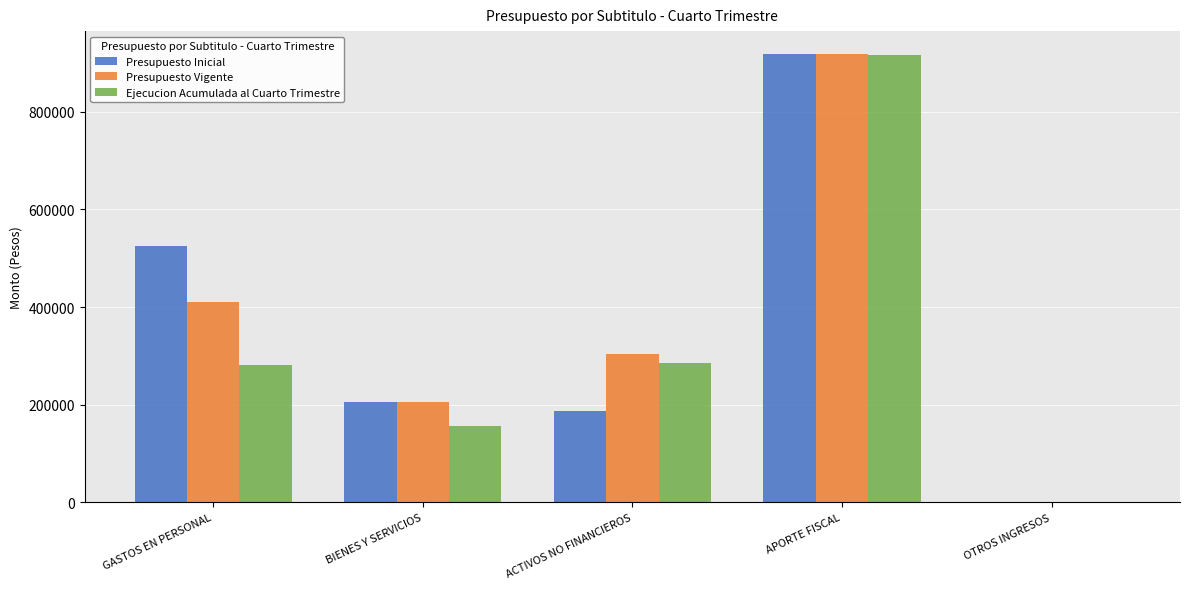

What is the total value across all series at OTROS INGRESOS?

2060